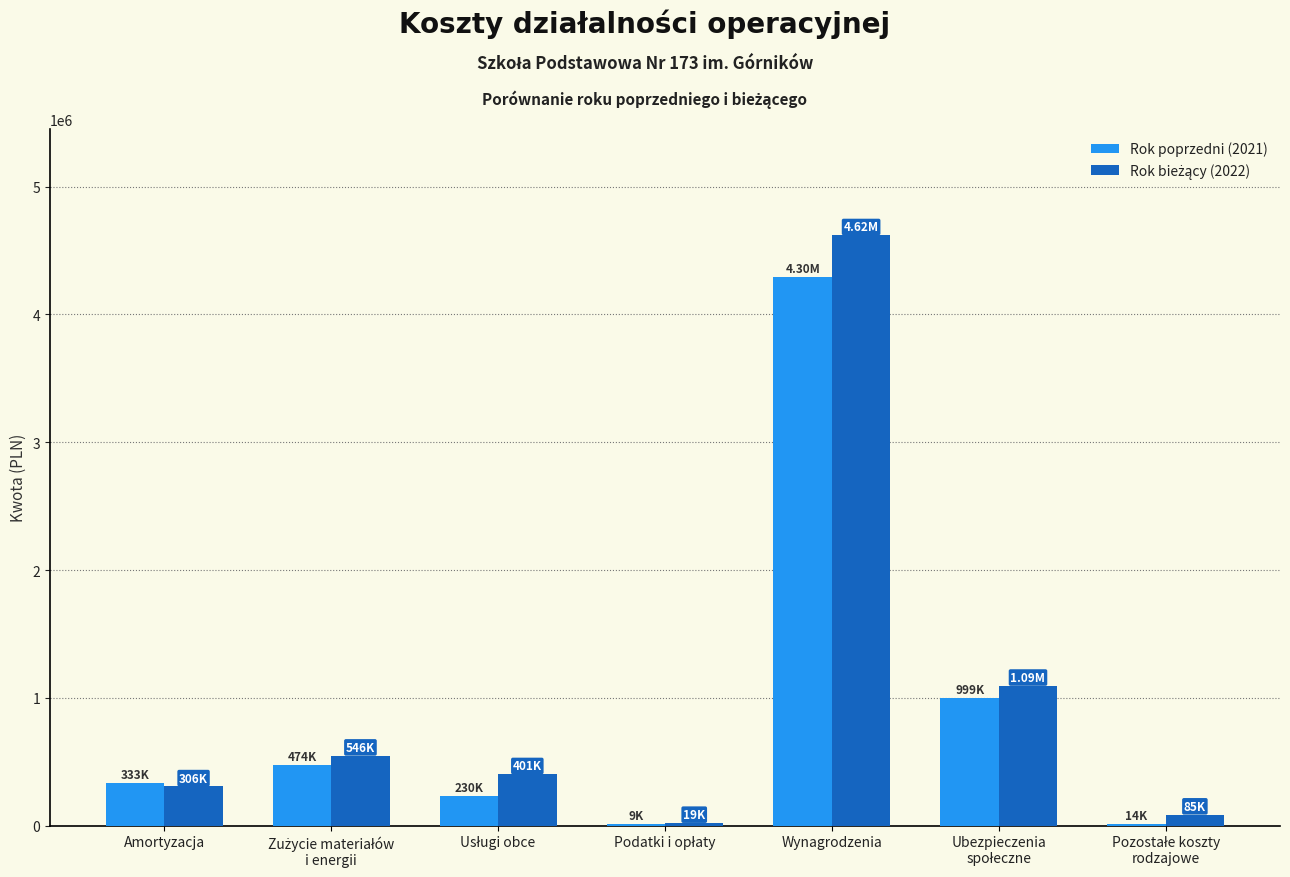

At which category is the sum across all series the highest?

Wynagrodzenia